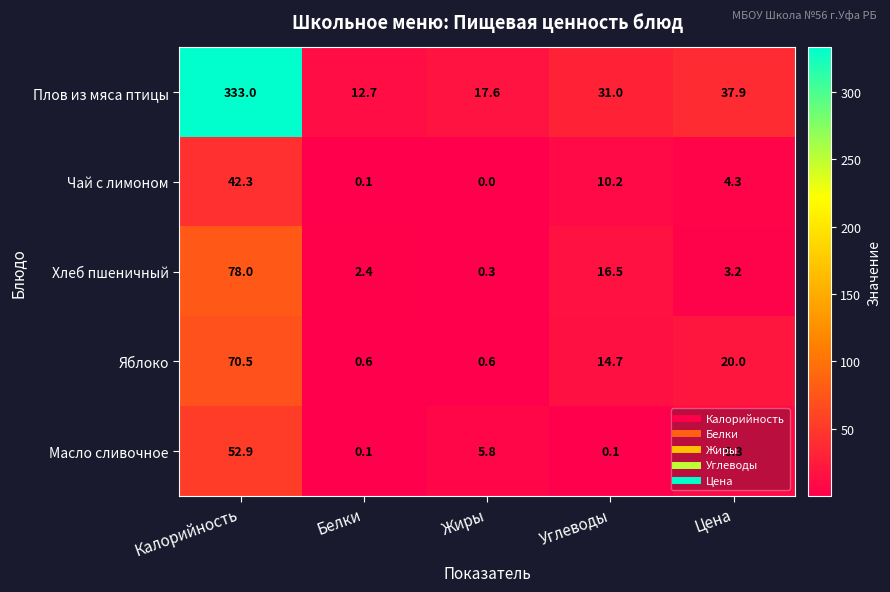

What is the total value across all series at Цена?

74.7